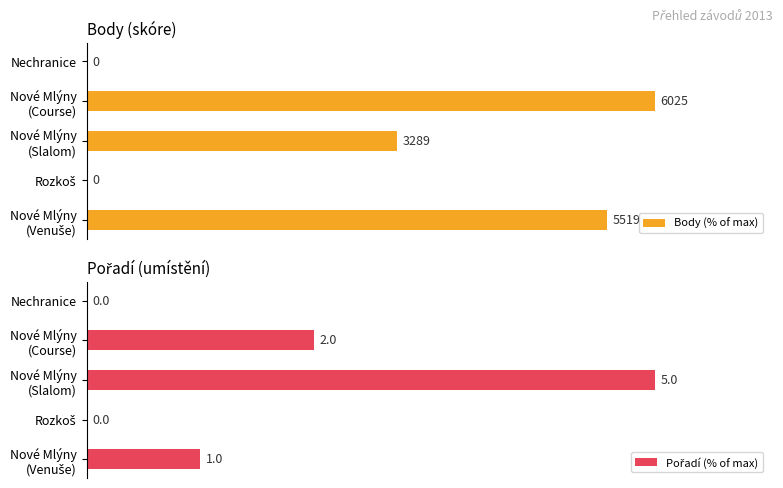

How many Pořadí (% of max) values are between 0 and 40?

4